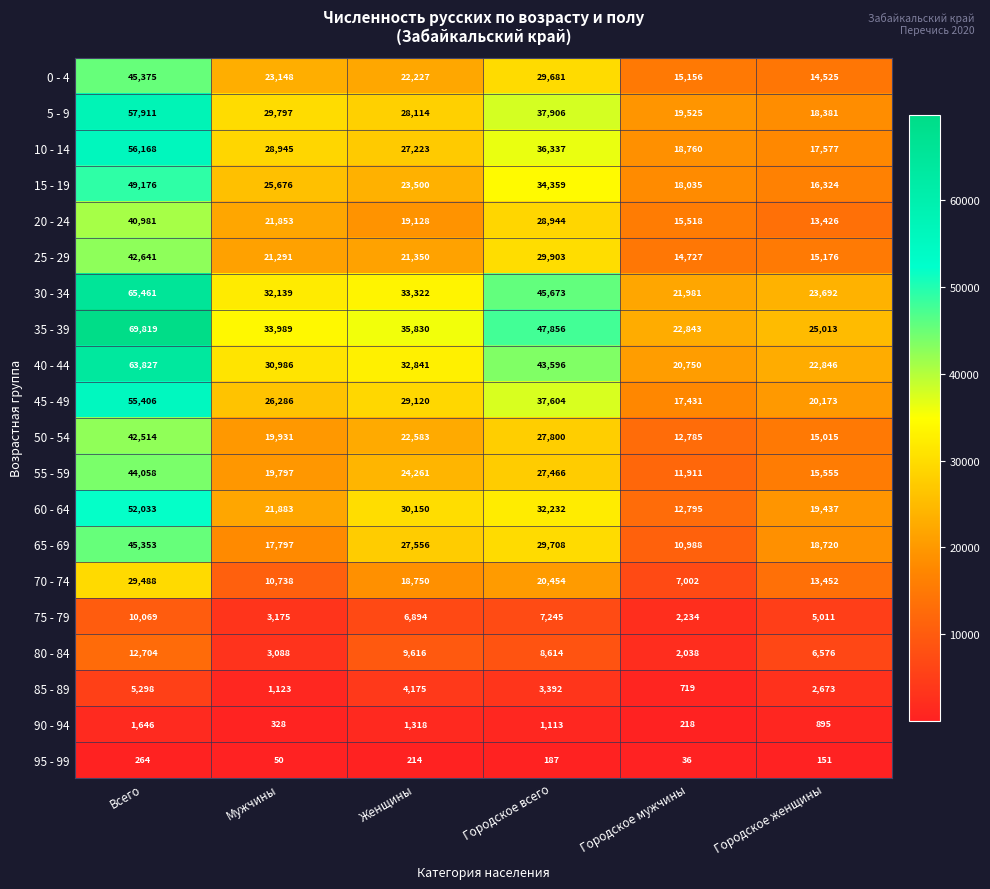

Which series changed the most between Всего and Городское мужчины?

35 - 39